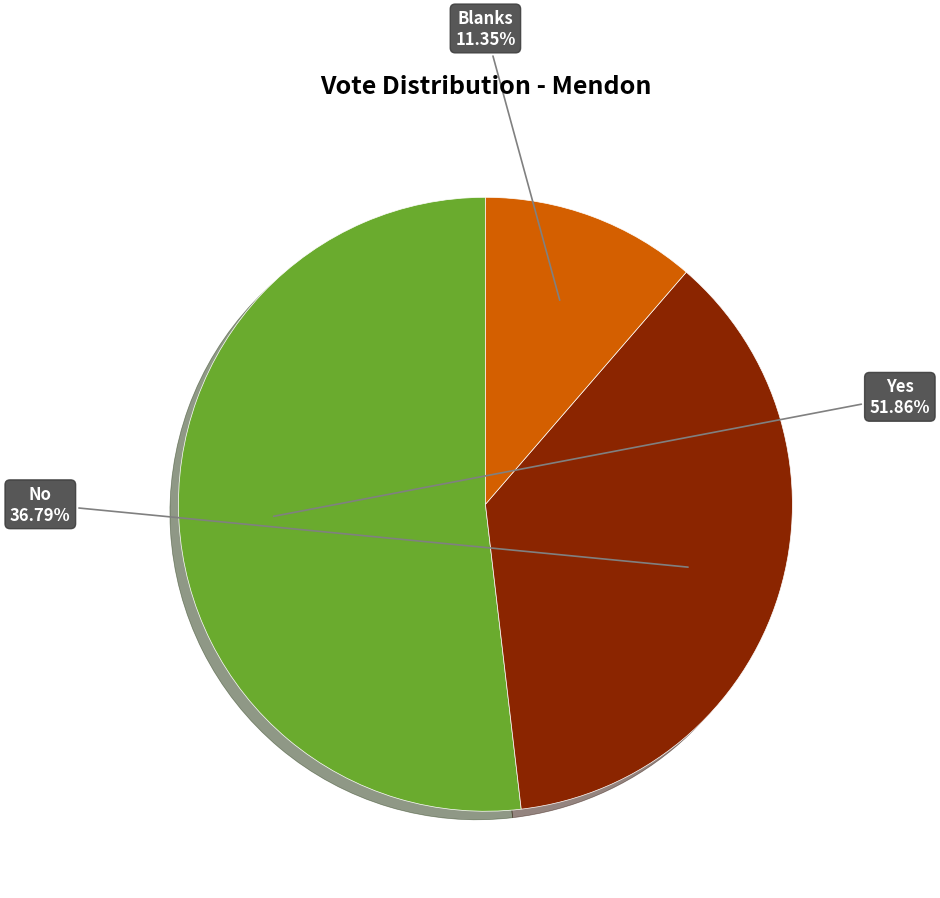

Is there a majority slice in this chart?

Yes